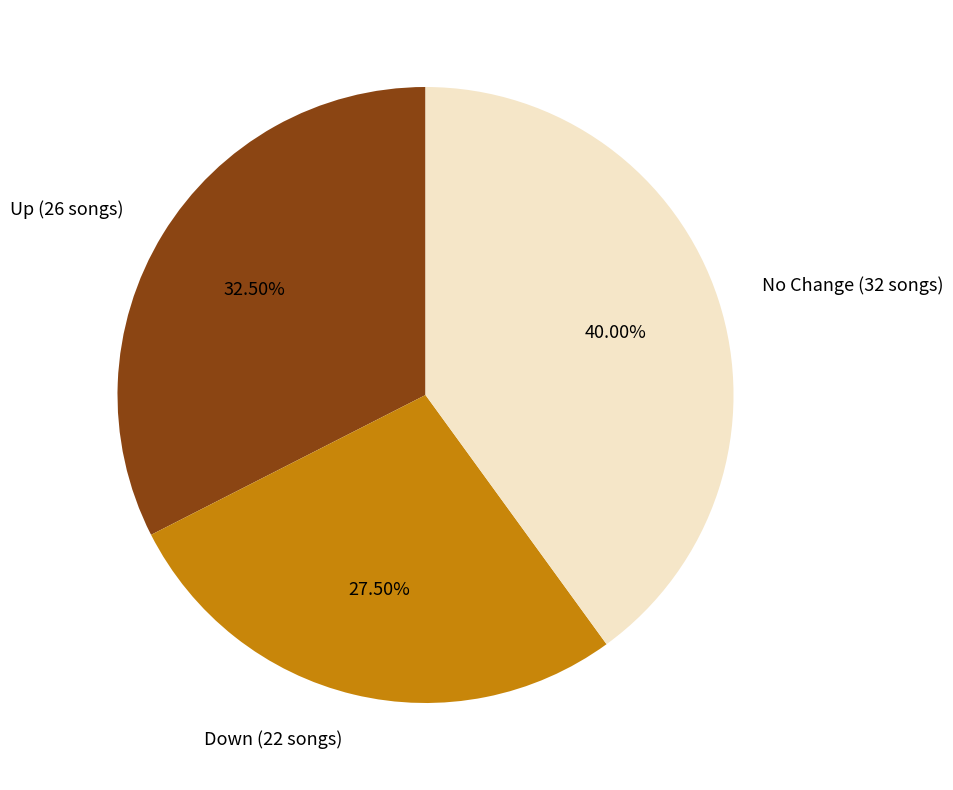

What is the largest slice in the pie chart?

No Change (32 songs)